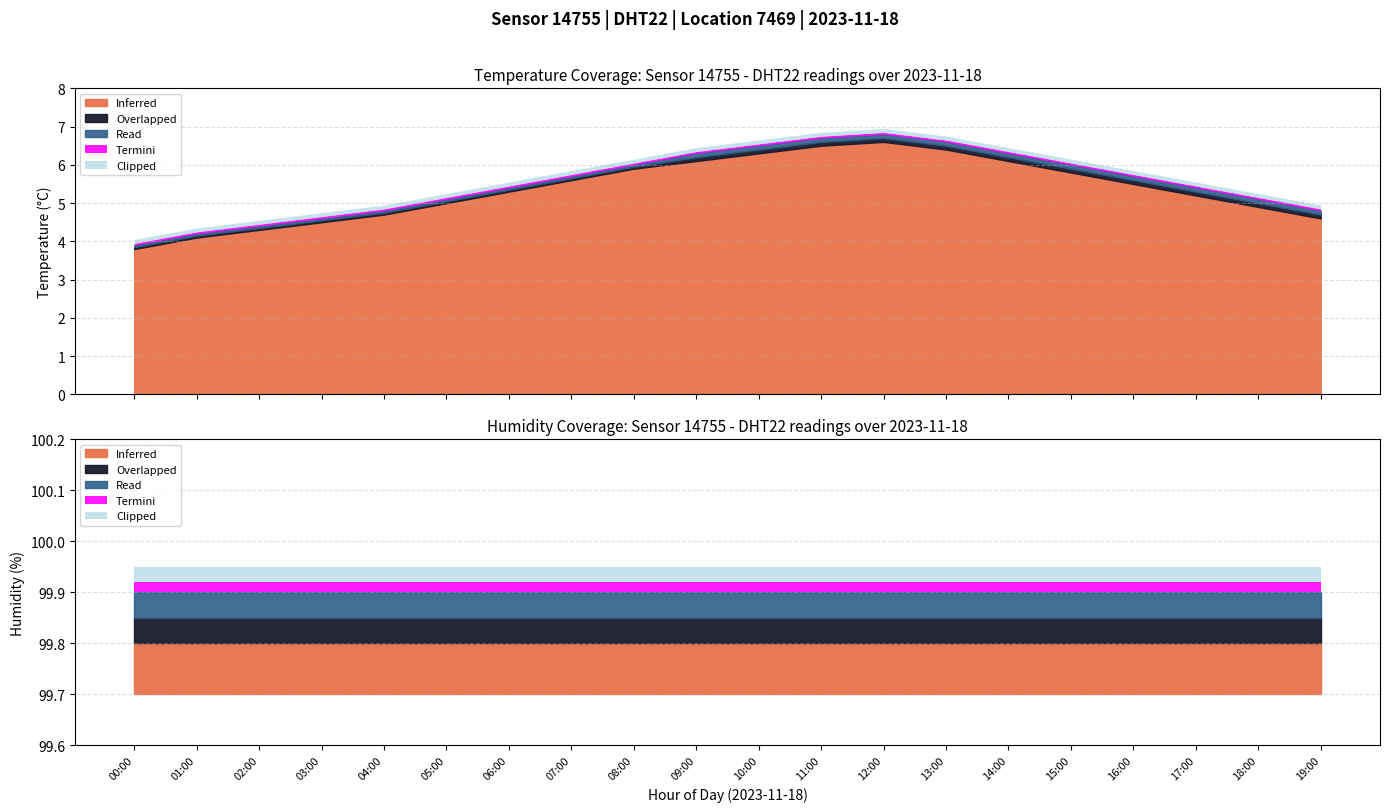

Does the chart have visible grid lines?

Yes